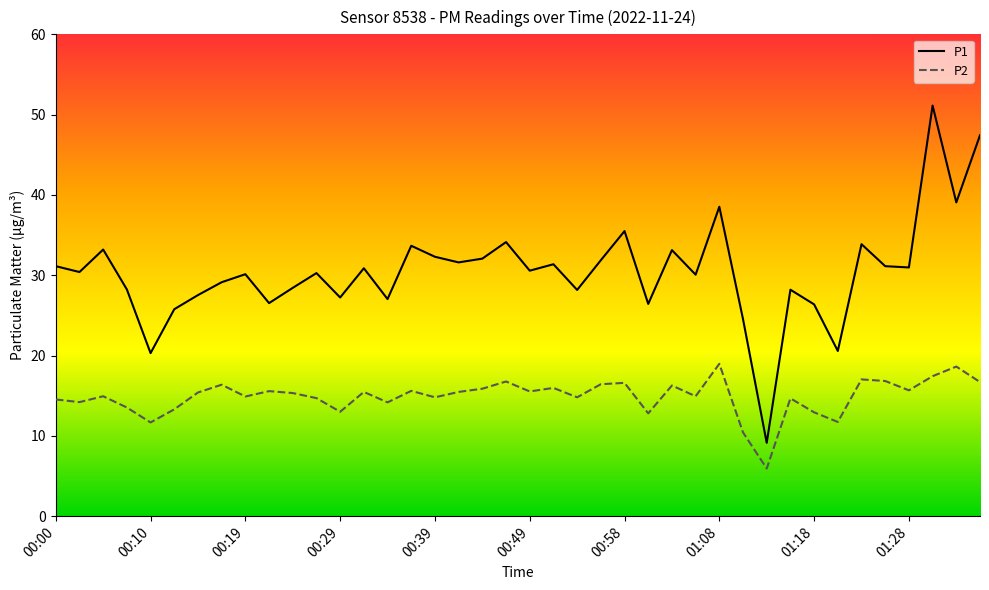

What is the difference between the maximum and minimum values in the P1 series?

42.0